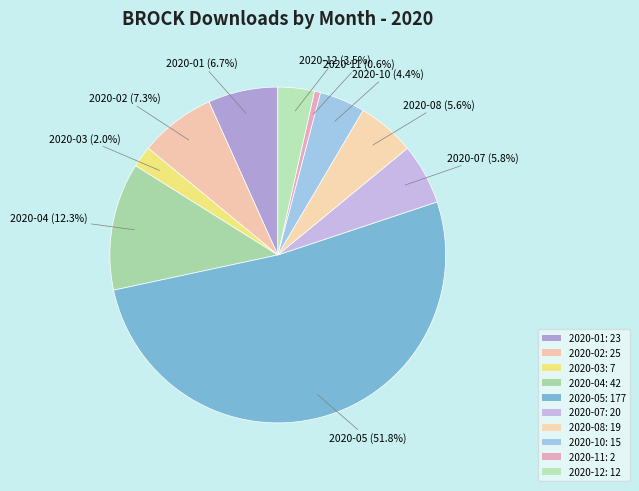

How many slices are in this pie chart?

10